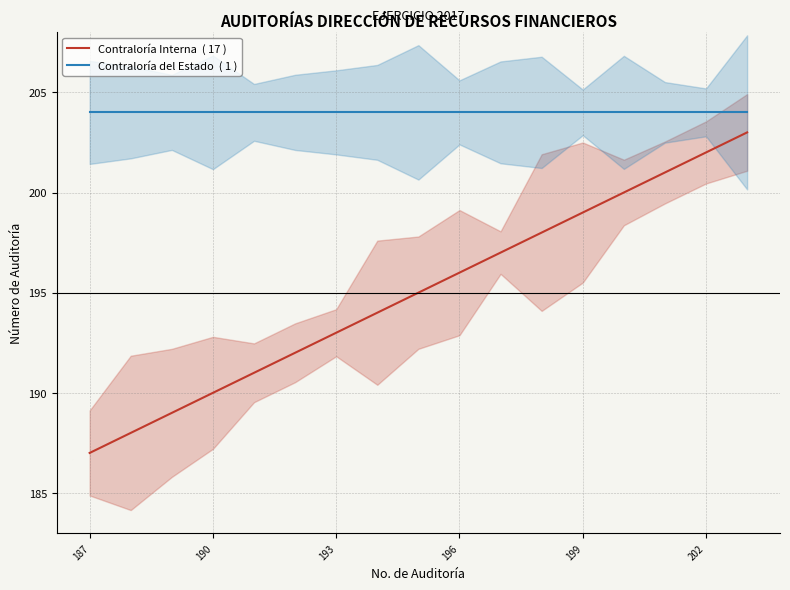

Between 9 and 8, which is larger?

9